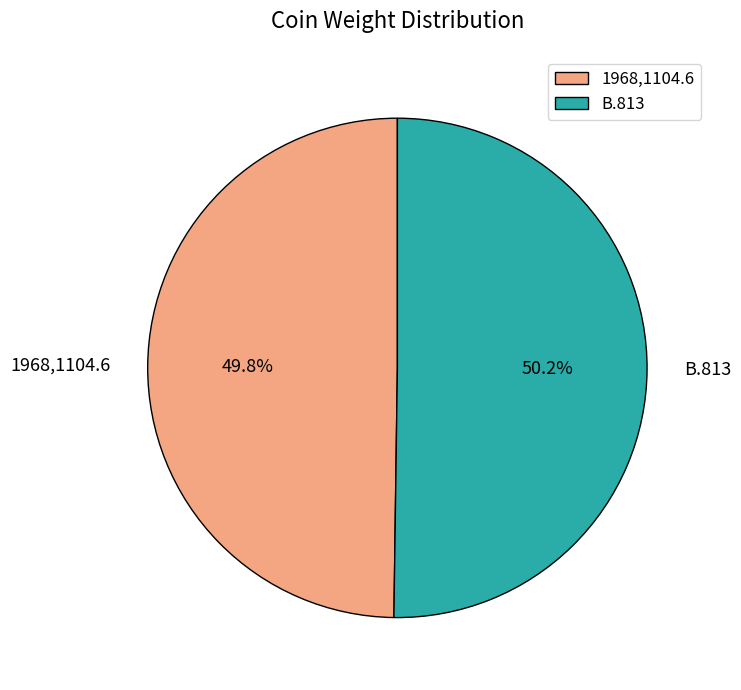

How many slices are in this pie chart?

2